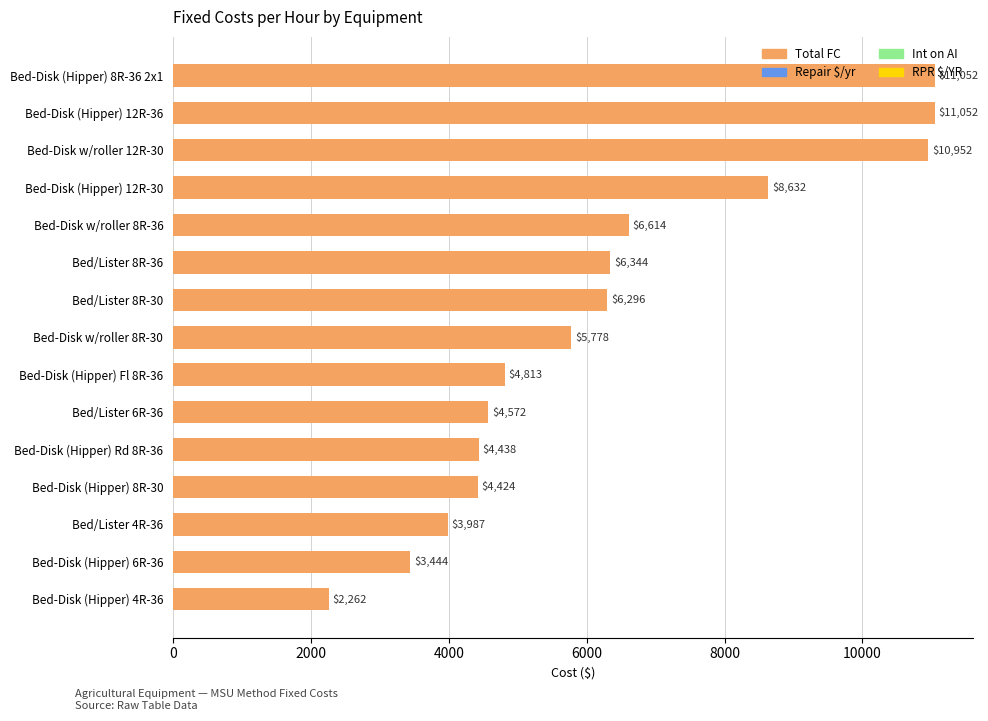

What is the smallest value displayed?

2262.4